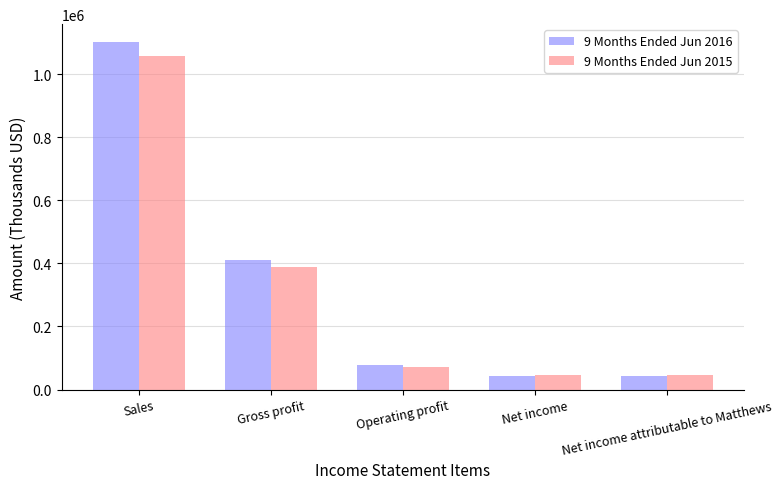

What is the smallest value displayed?

42561